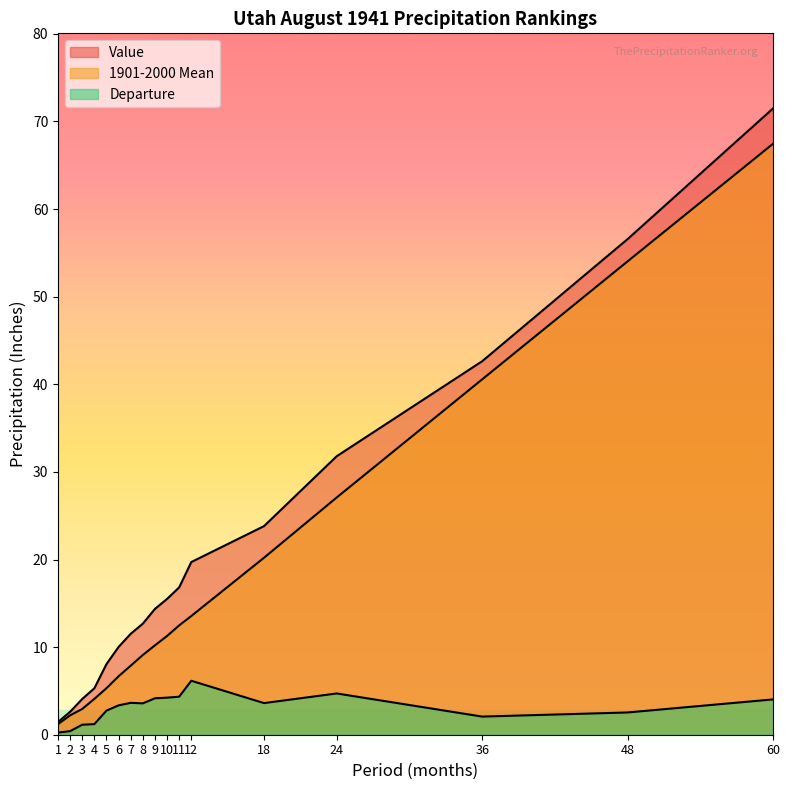

What is the difference between the maximum and minimum values in the Departure series?

5.9